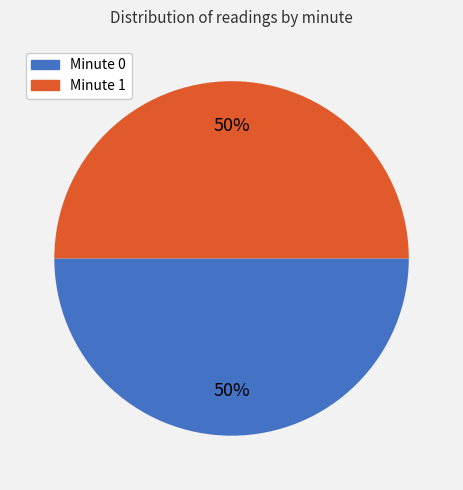

To the nearest percent, what is the average slice percentage?

50%